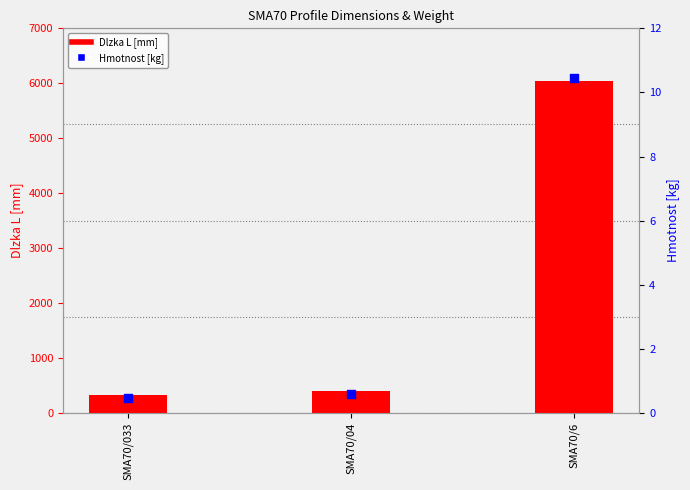

Is the value of Dlzka L [mm] at SMA70/04 greater than the value of Hmotnost [kg] at SMA70/6?

Yes